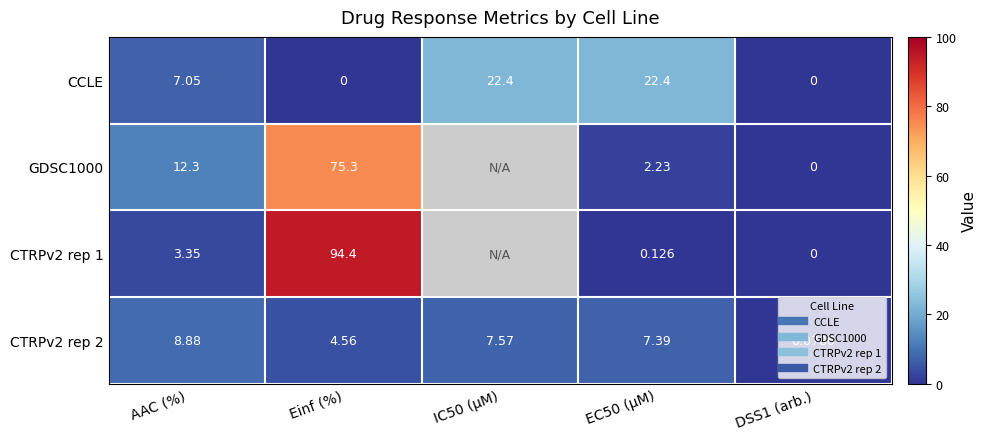

What is the spread (max minus min) of values at Einf (%)?

94.4